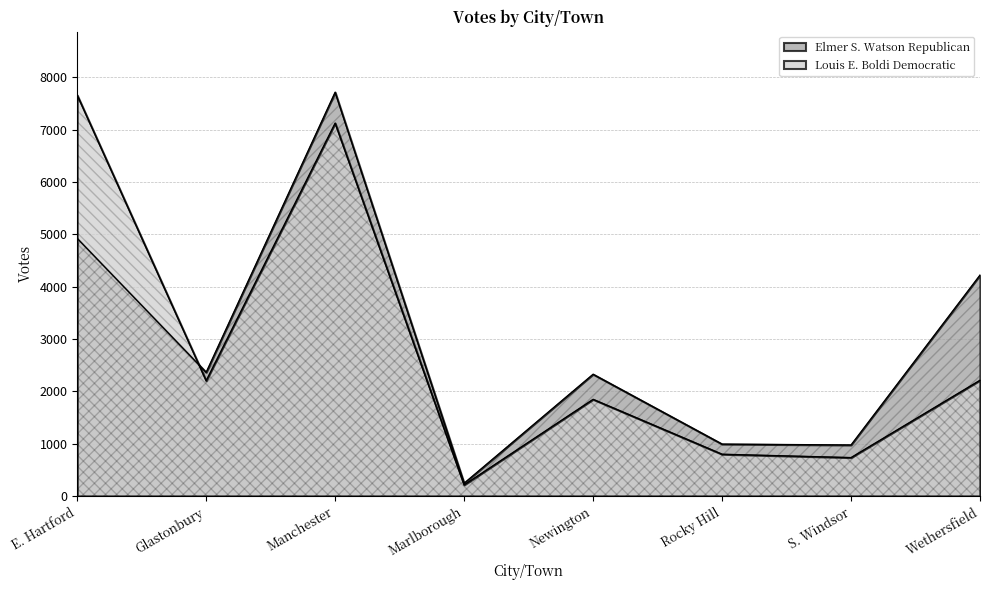

What are all the series names shown in the legend?

Elmer S. Watson Republican, Louis E. Boldi Democratic